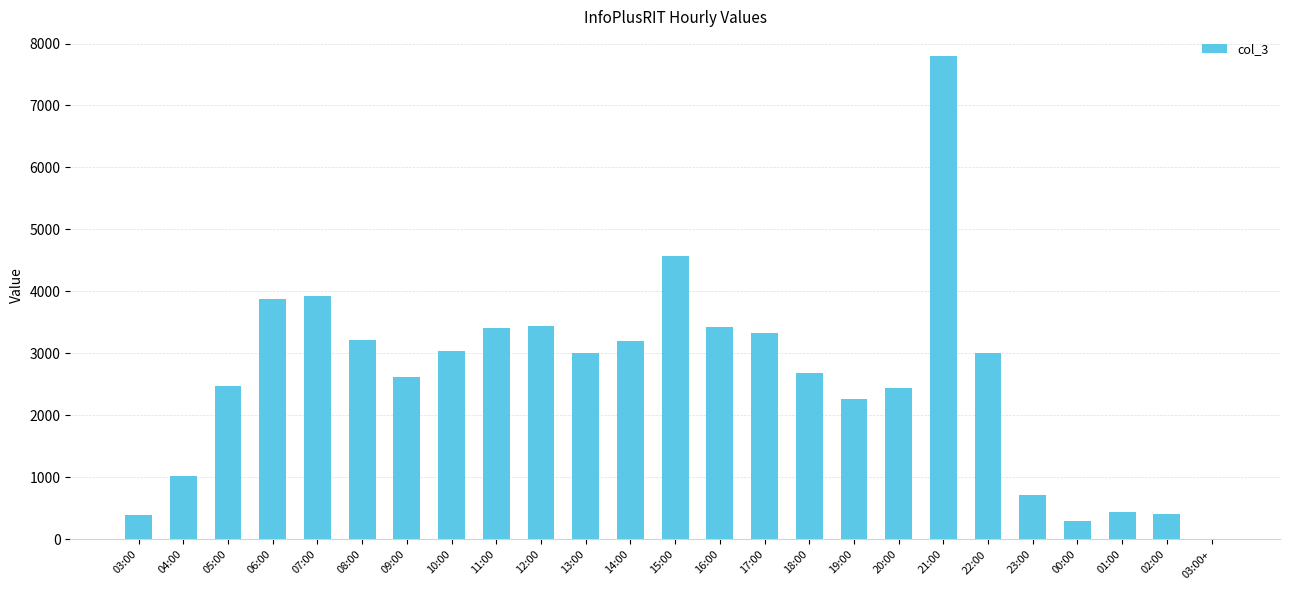

What is the average value?

2602